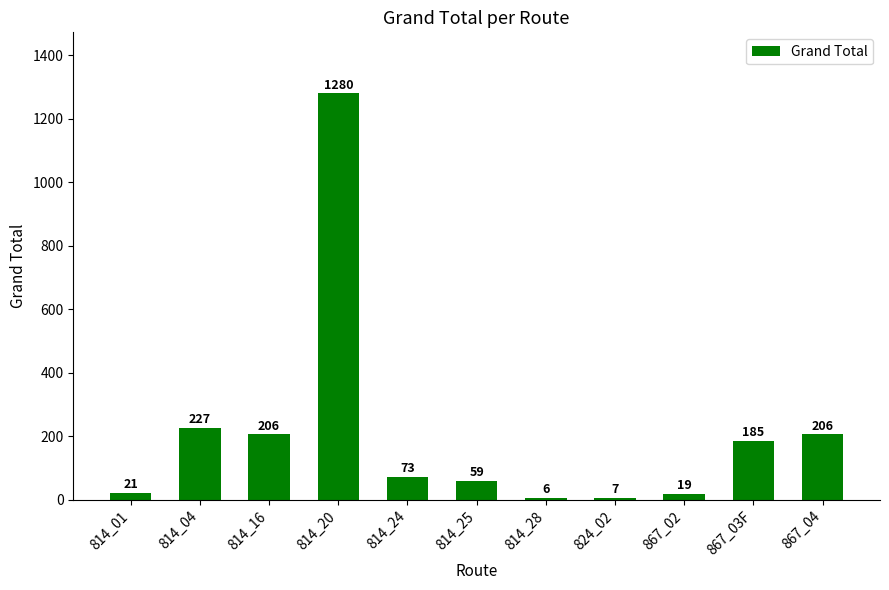

At which label does the data first exceed 73?

814_04